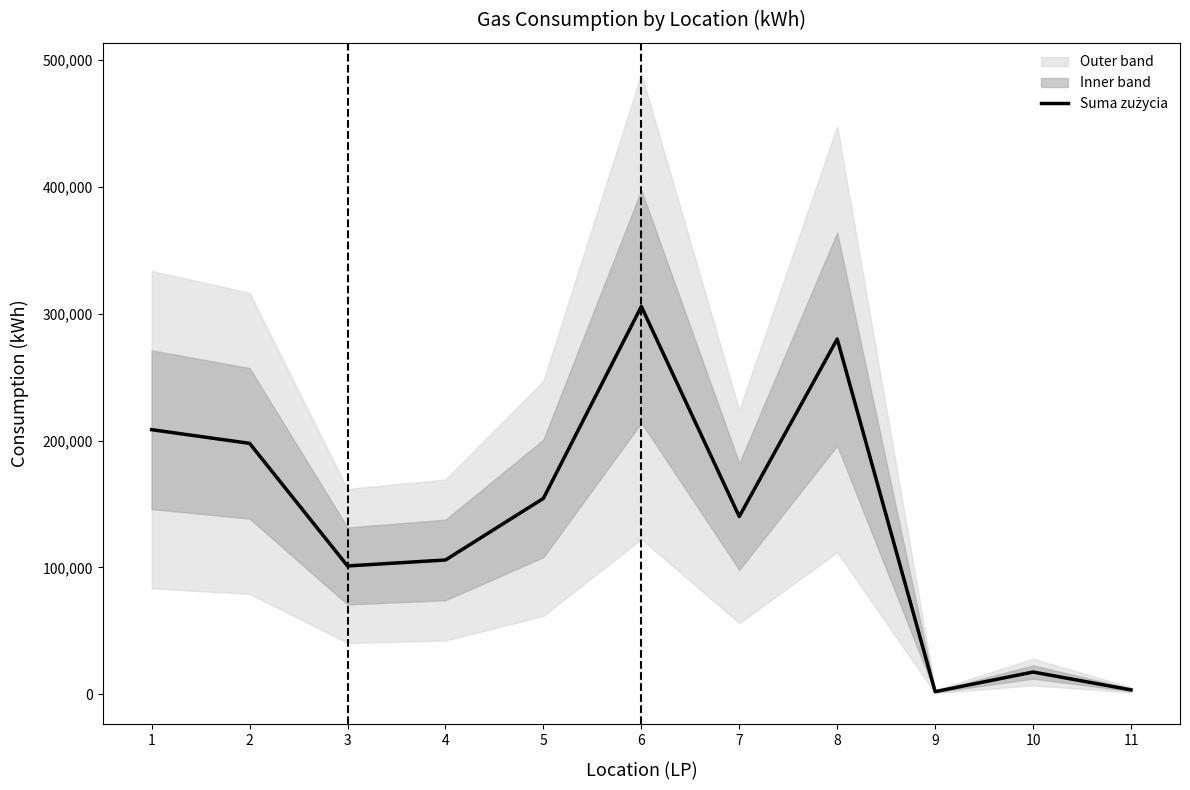

The value at 11 is 3456. True or false?

True